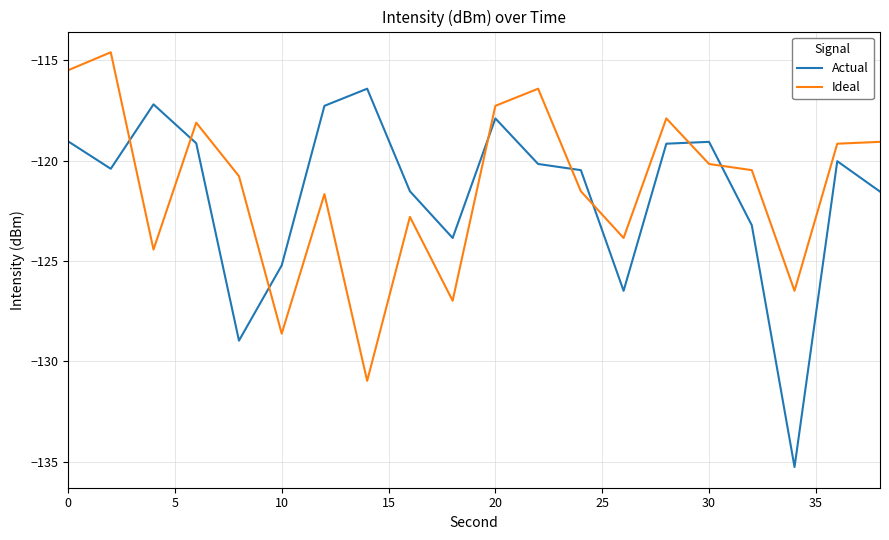

List the series in order of their peak value, highest first.

Ideal, Actual